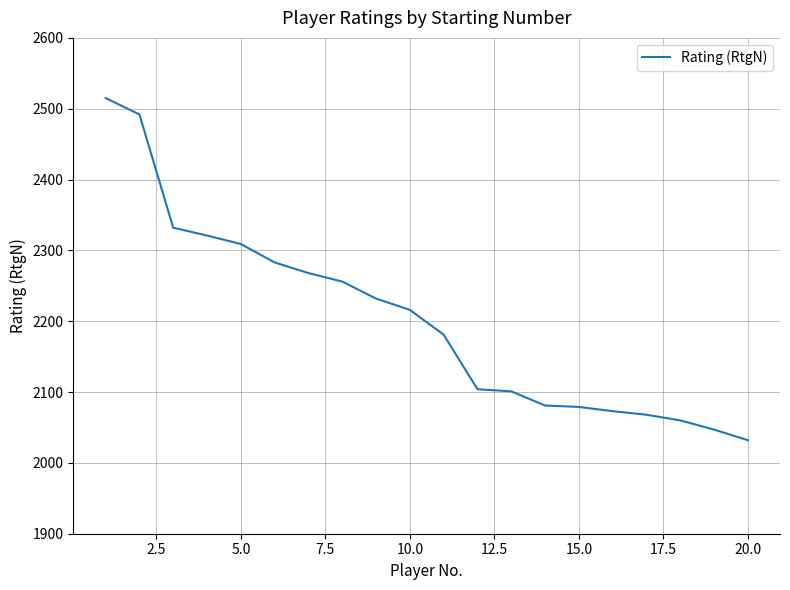

What is the minimum value shown in the chart?

2032